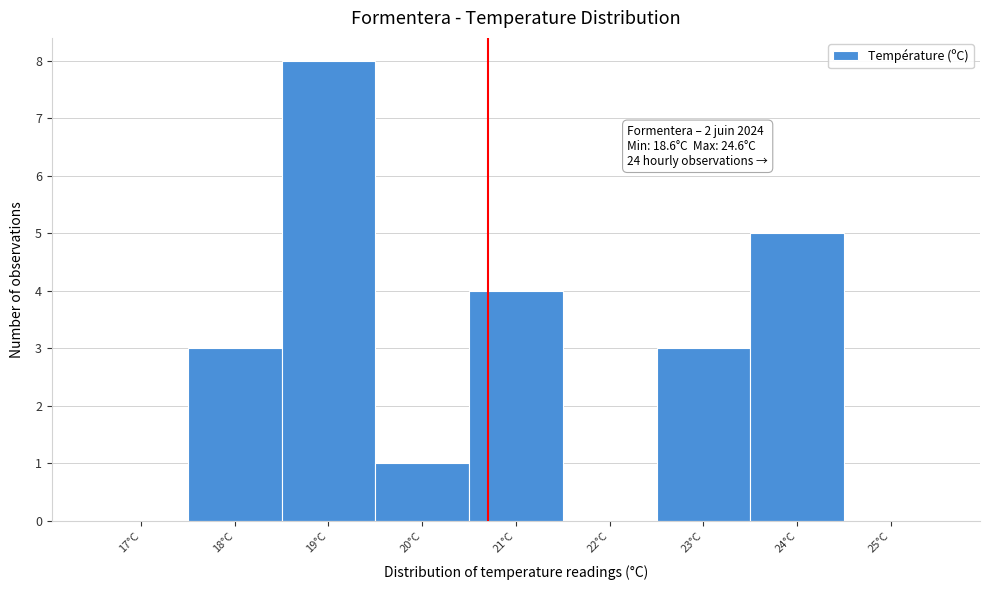

Reading left to right, transcribe all the data shown in this chart.

17°C=0	18°C=3	19°C=8	20°C=1	21°C=4	22°C=0	23°C=3	24°C=5	25°C=0